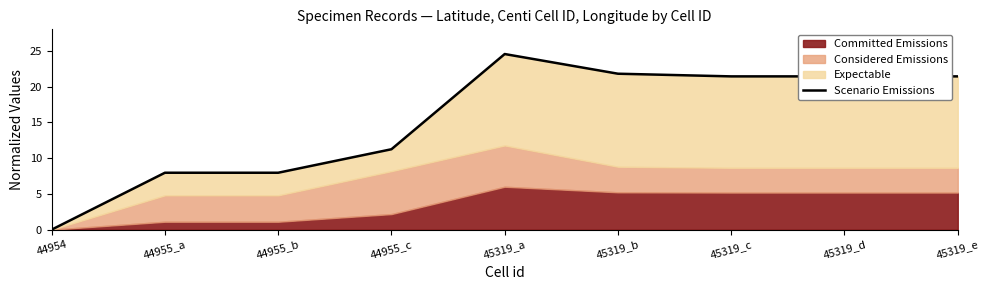

How many lines are shown in the chart?

1